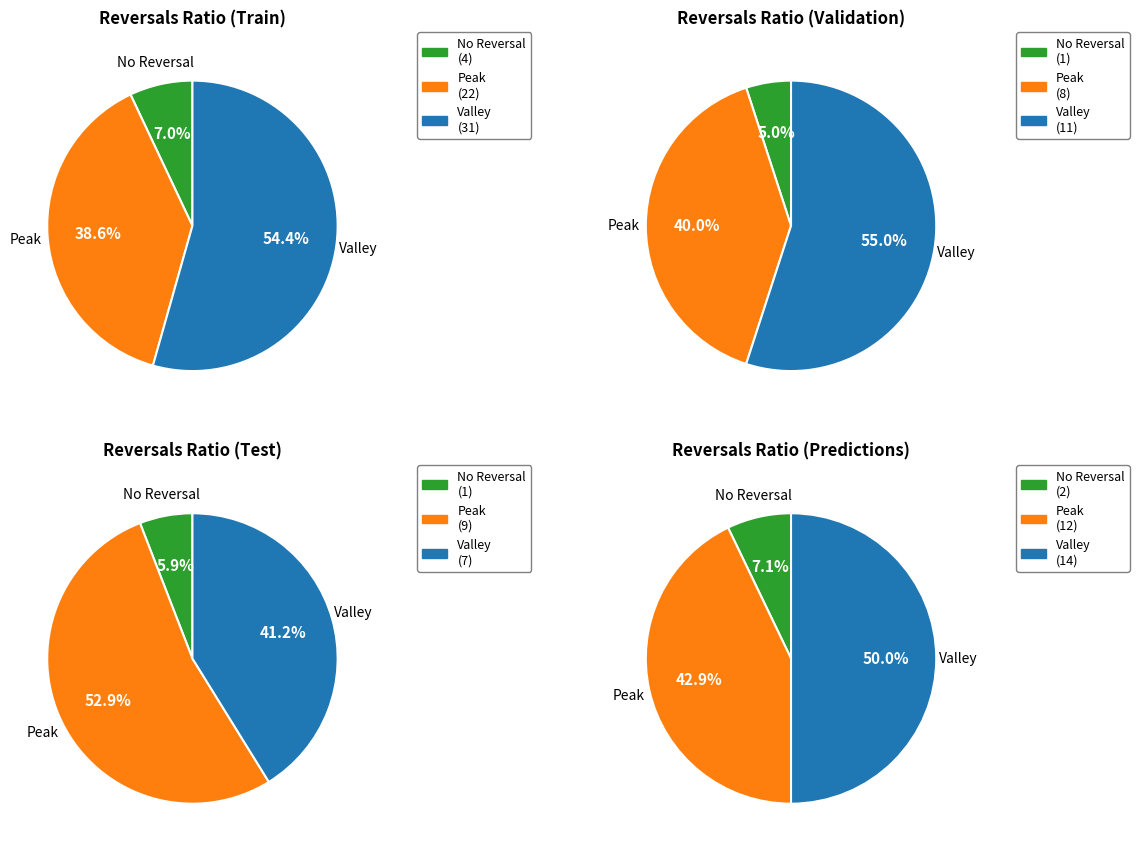

The 1 slice represents 26% of the pie. True or false?

False